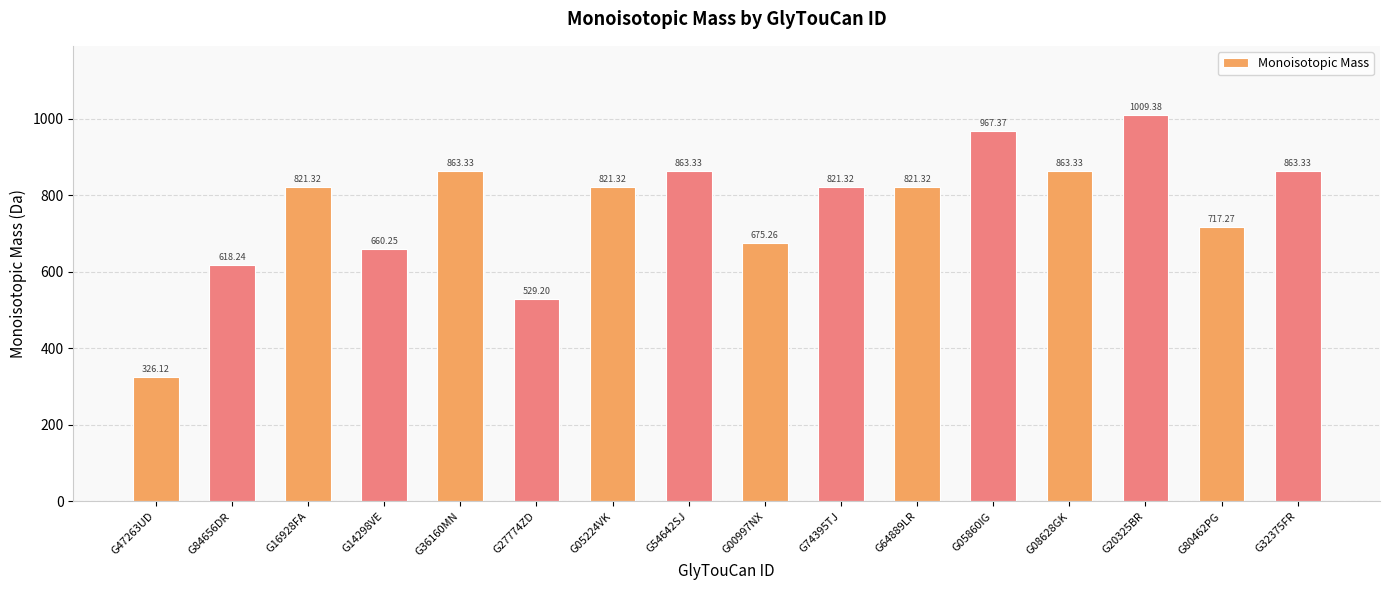

What is the greatest value displayed?

1009.4